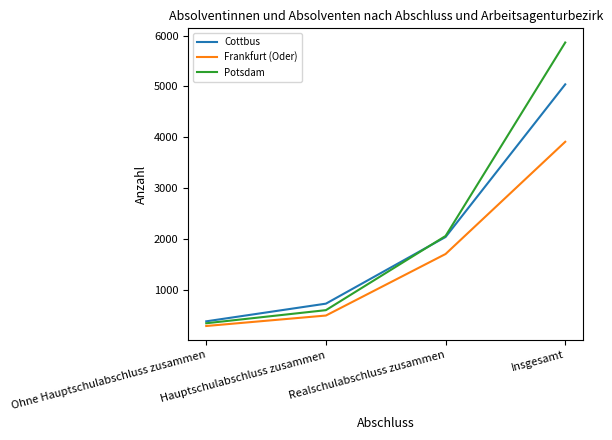

At which category does the chart reach its peak across all series?

Insgesamt